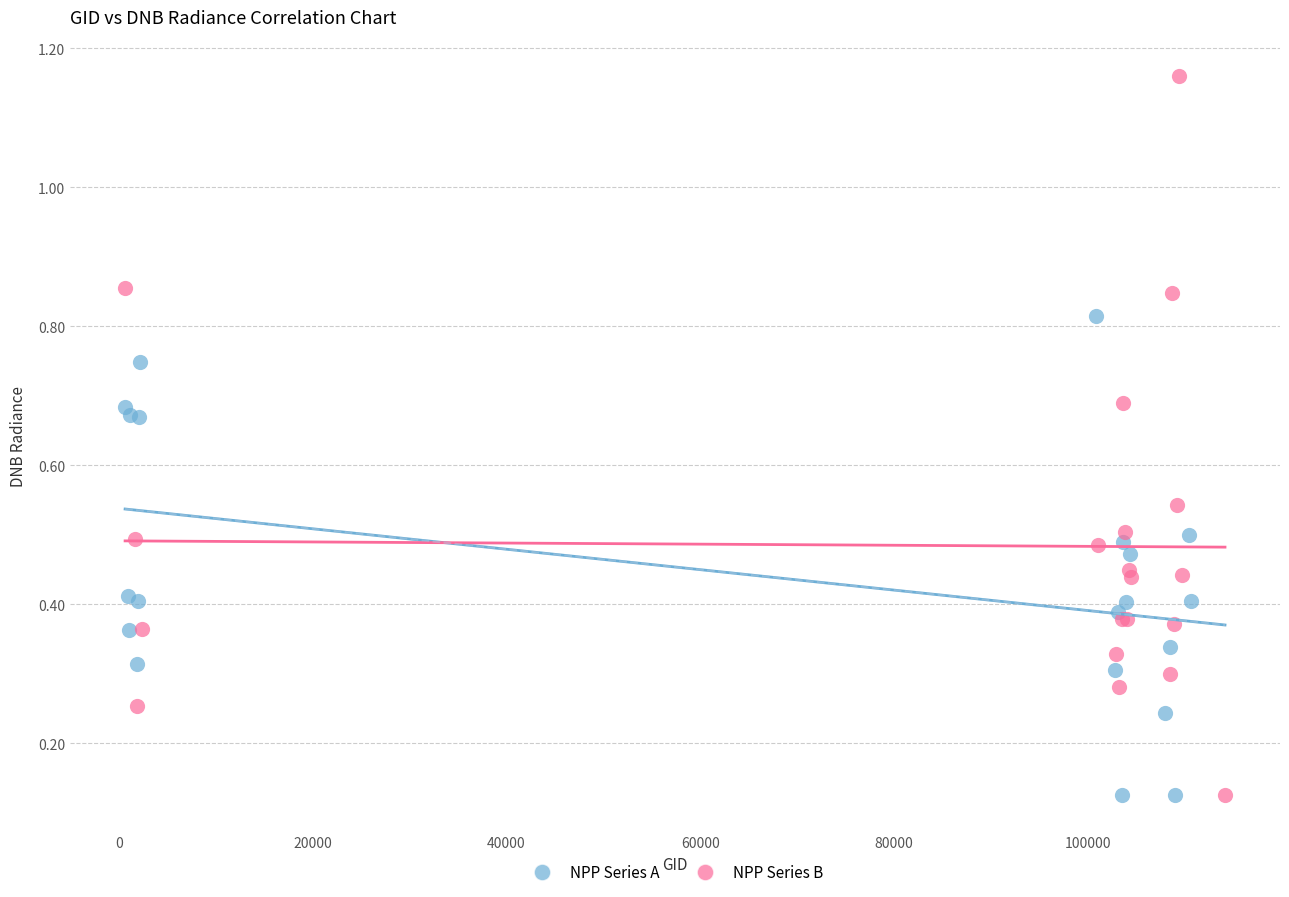

Which series reaches the maximum Y coordinate?

NPP Series B